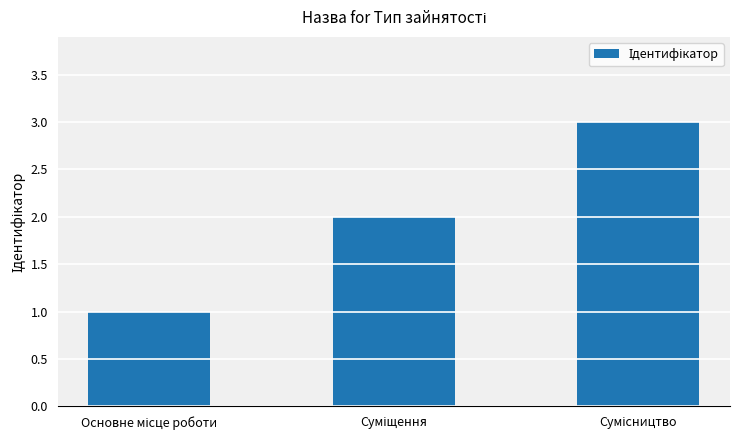

What is the sum of all values?

6